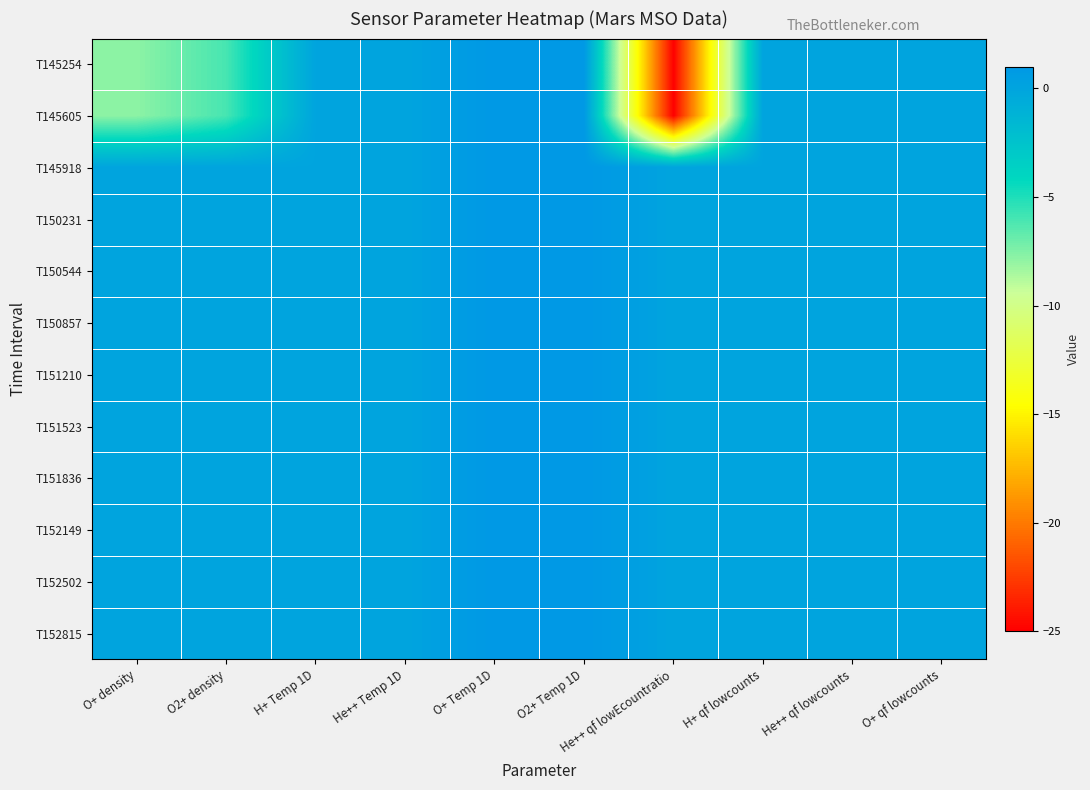

At which category is the sum across all series the highest?

O+ Temp 1D